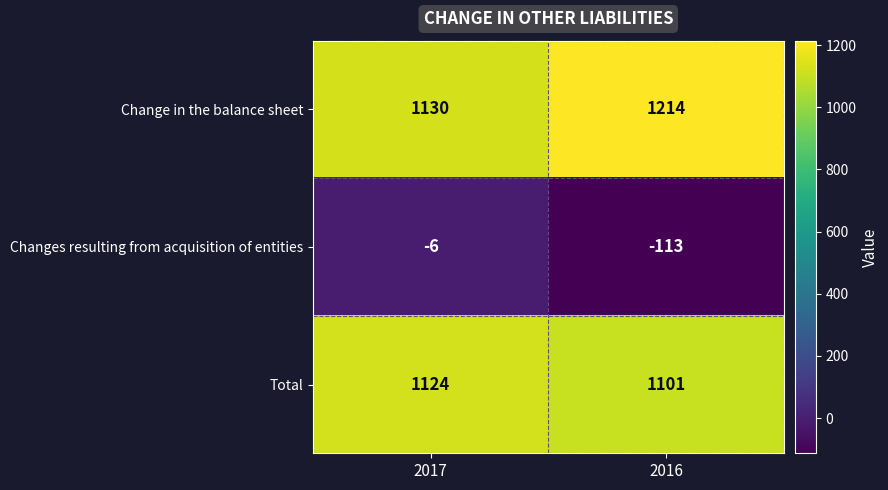

Is the value of Total at 2016 greater than the value of Change in the balance sheet at 2016?

No